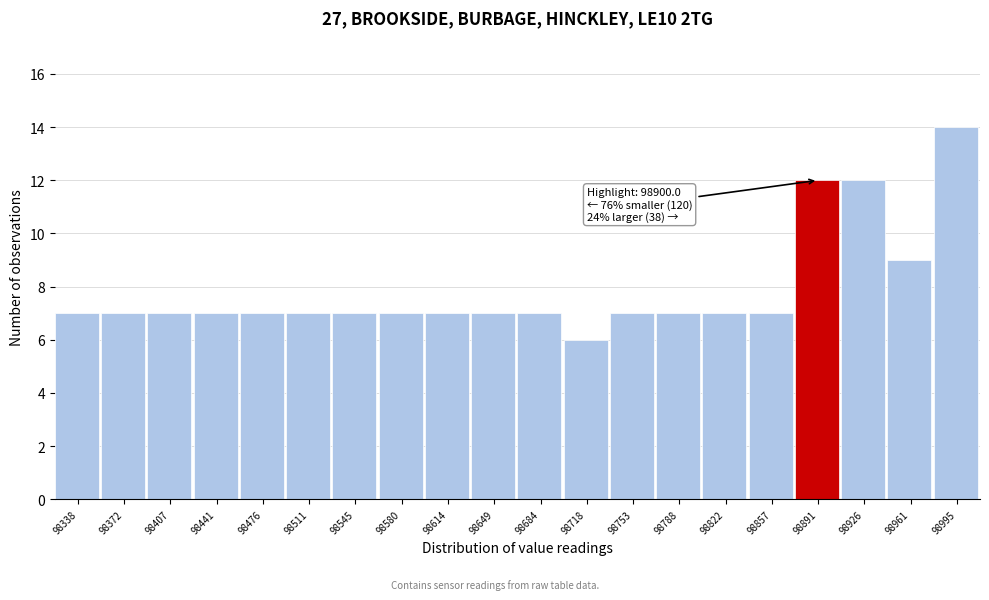

Over which range of the x-axis is the bar tallest?

98980 to 99015